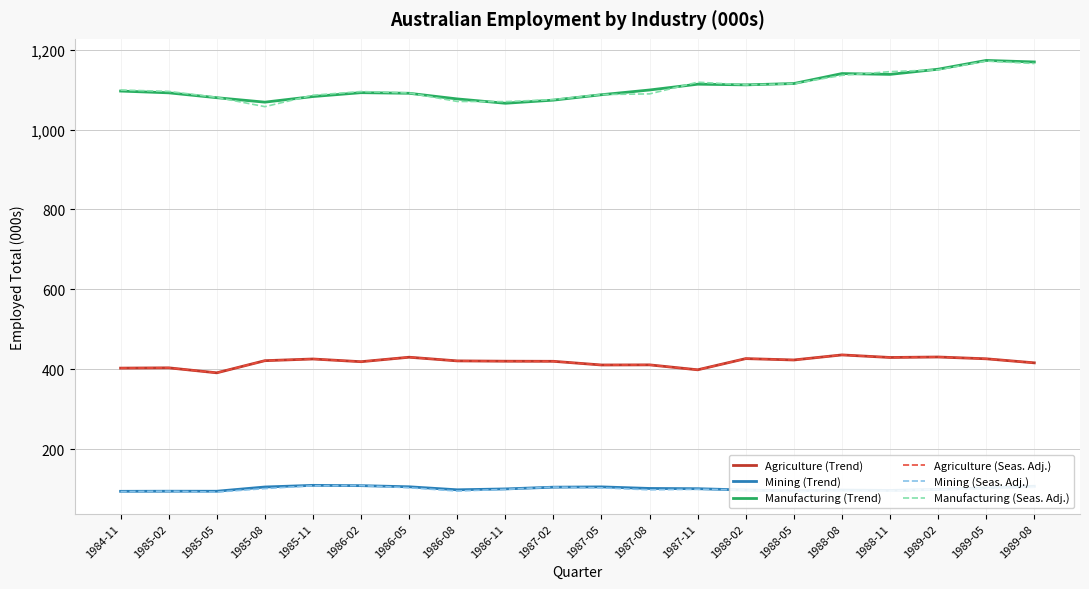

Is this an area chart (filled region under the line)?

No